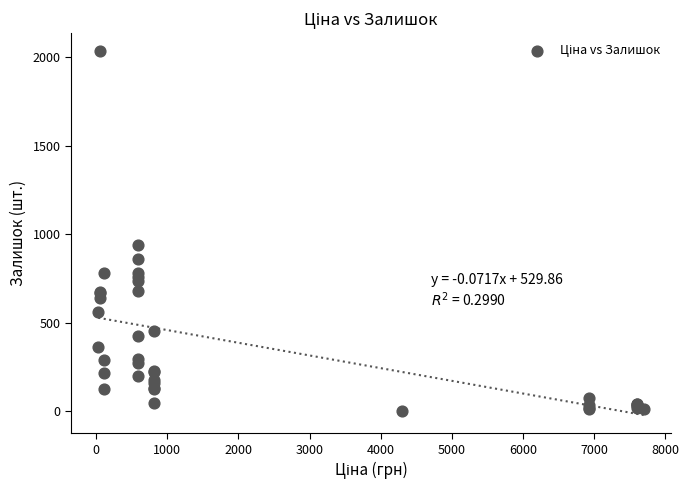

What Y value in the scatter plot is closest to 1017?

939